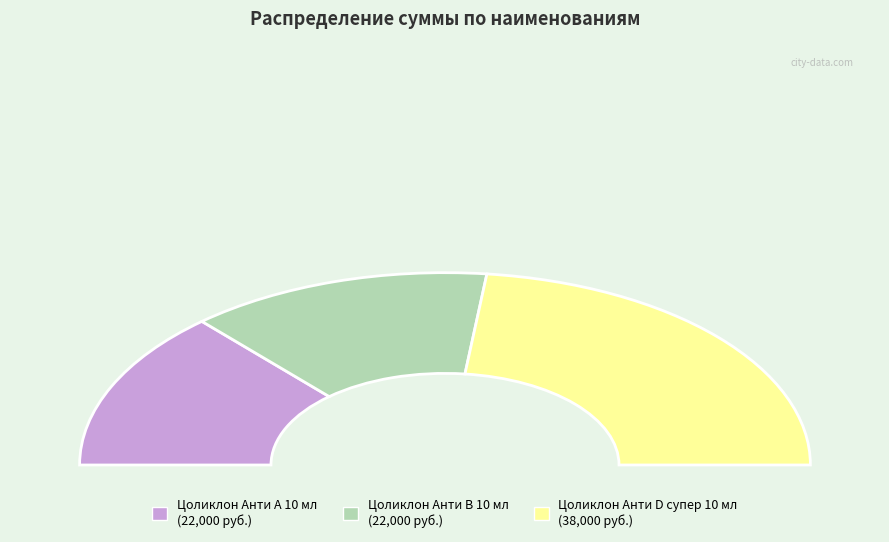

Is the sum of Цоликлон Анти D супер 10 мл and Цоликлон Анти А 10 мл greater than half?

Yes